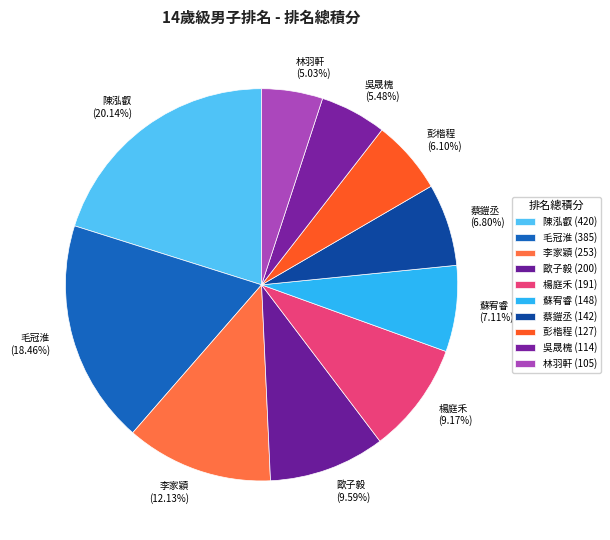

Approximately how many times larger is the value at 陳泓叡 compared to 楊庭禾?

2.2